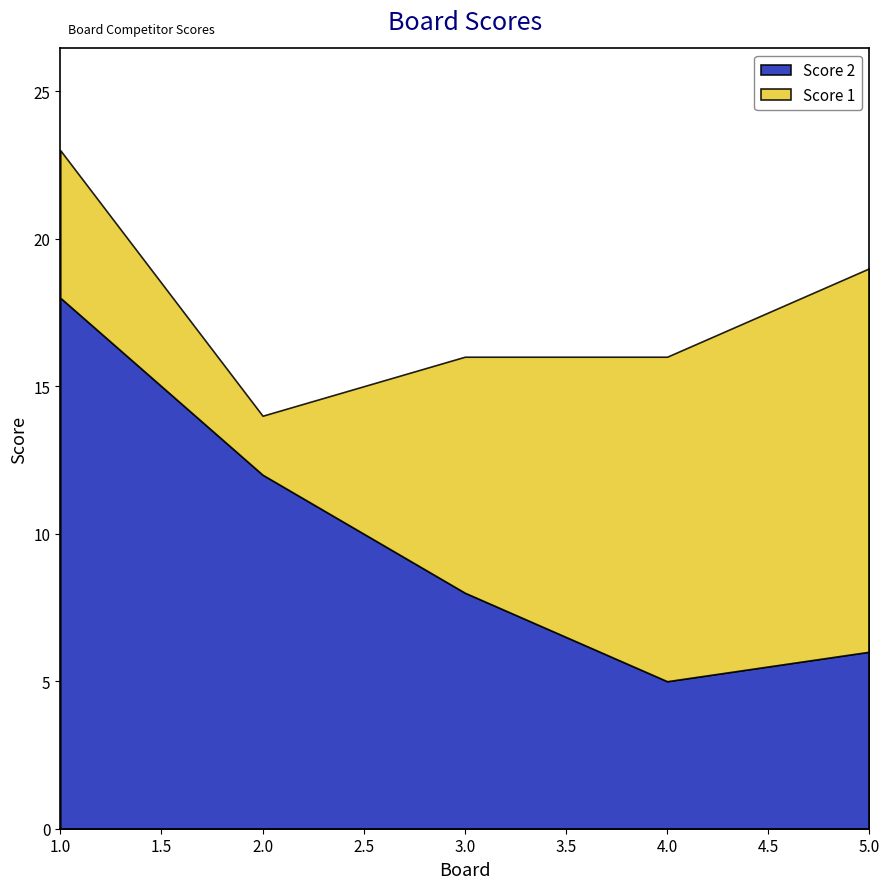

What is the sum of the Score 2 values at 5 and 4?

11